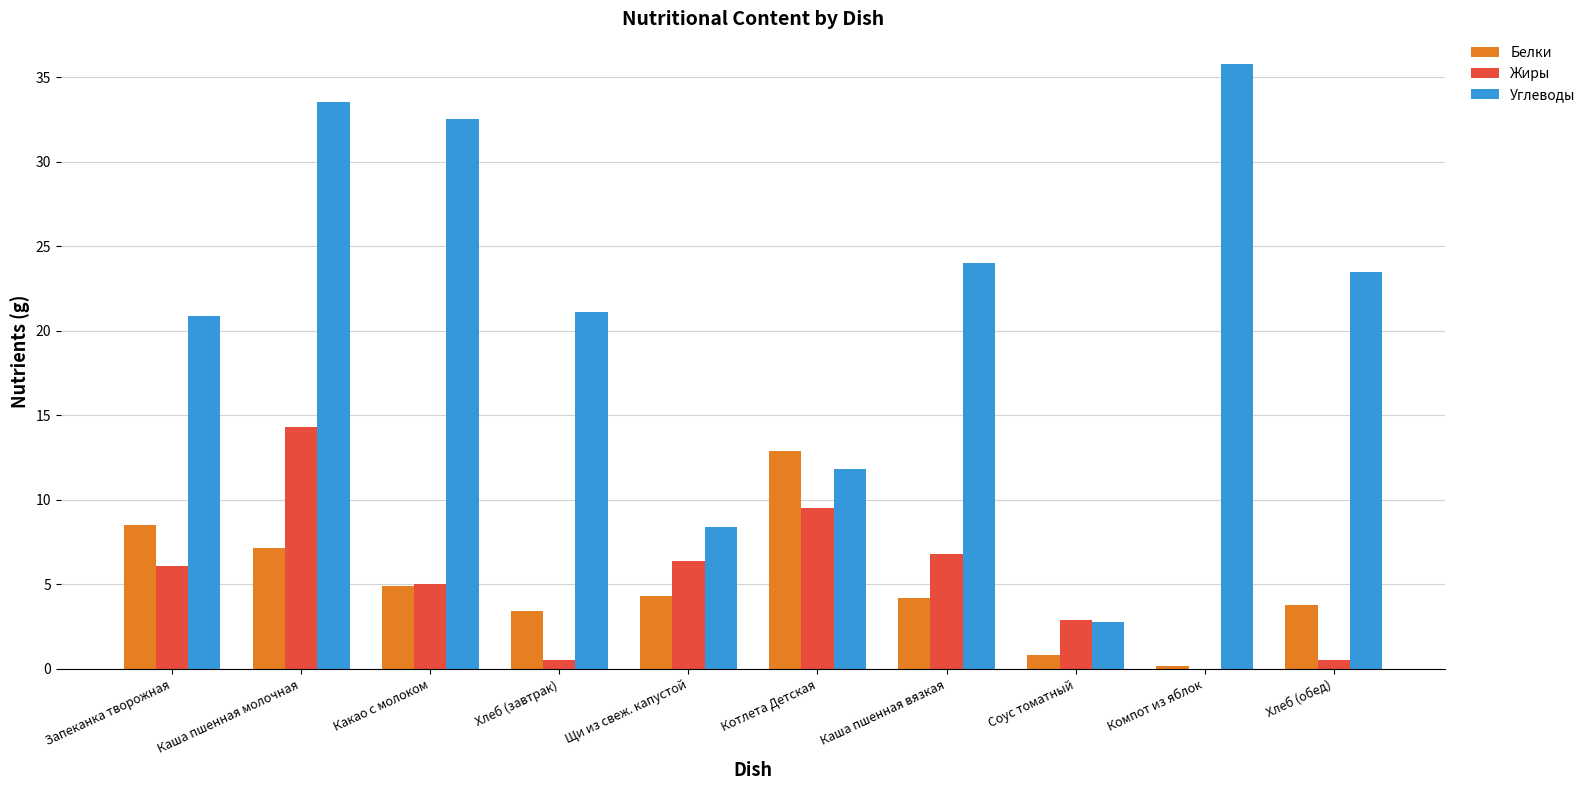

Where is Жиры nearest to the value 7?

Каша пшенная вязкая